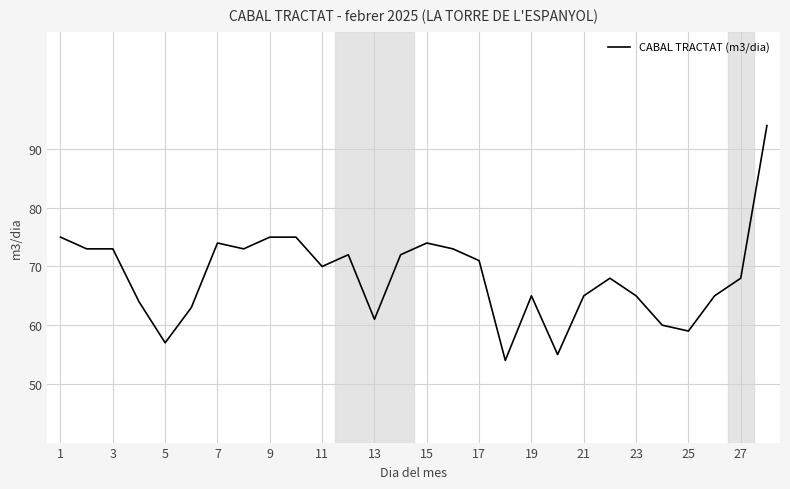

What is the maximum value shown in the chart?

94